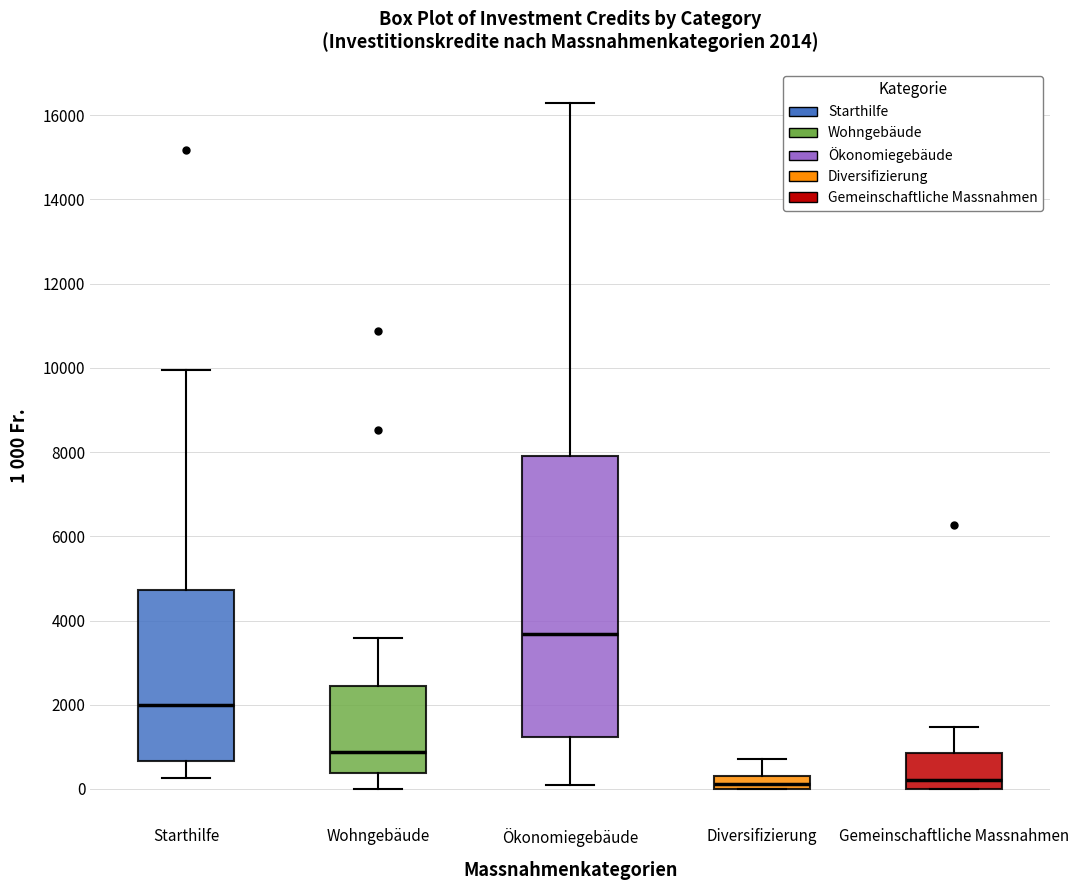

Comparing the boxes themselves (not the whiskers), which one is the tallest?

Ökonomiegebäude